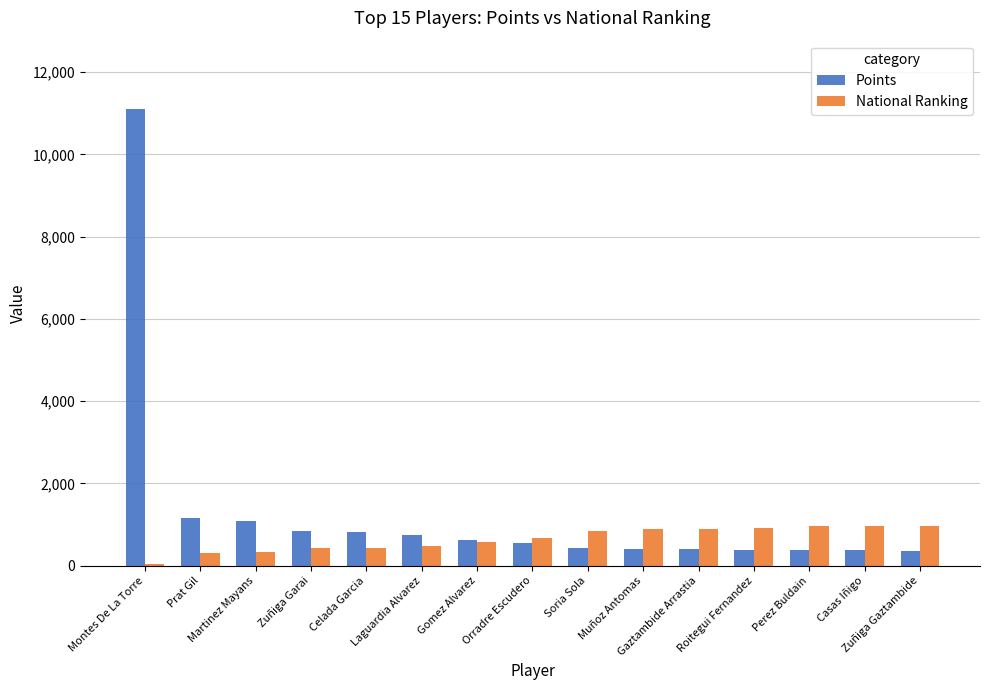

List the series in order of their overall mean, highest first.

Points, National Ranking